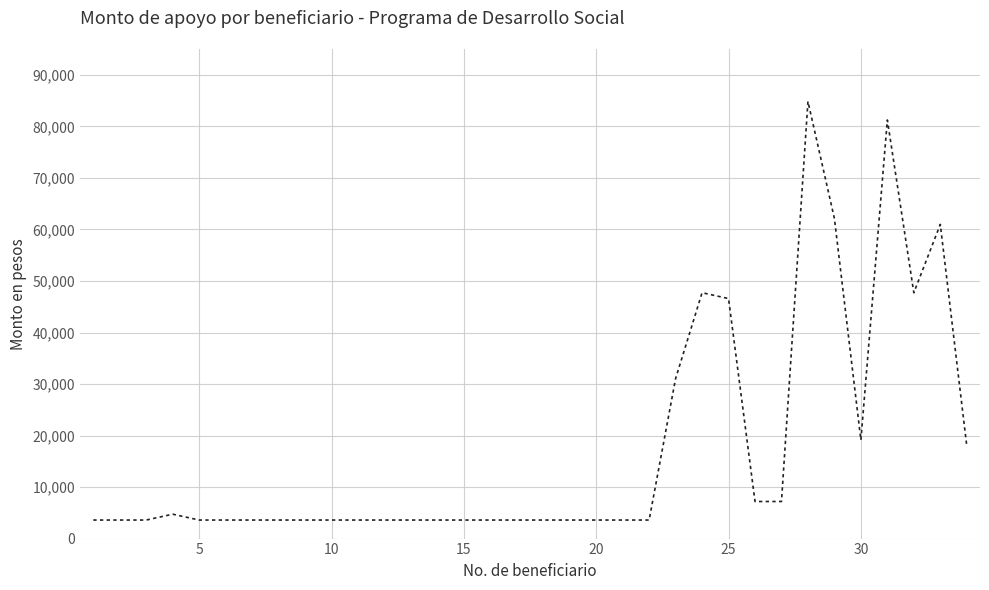

What is the smallest value displayed?

3598.9